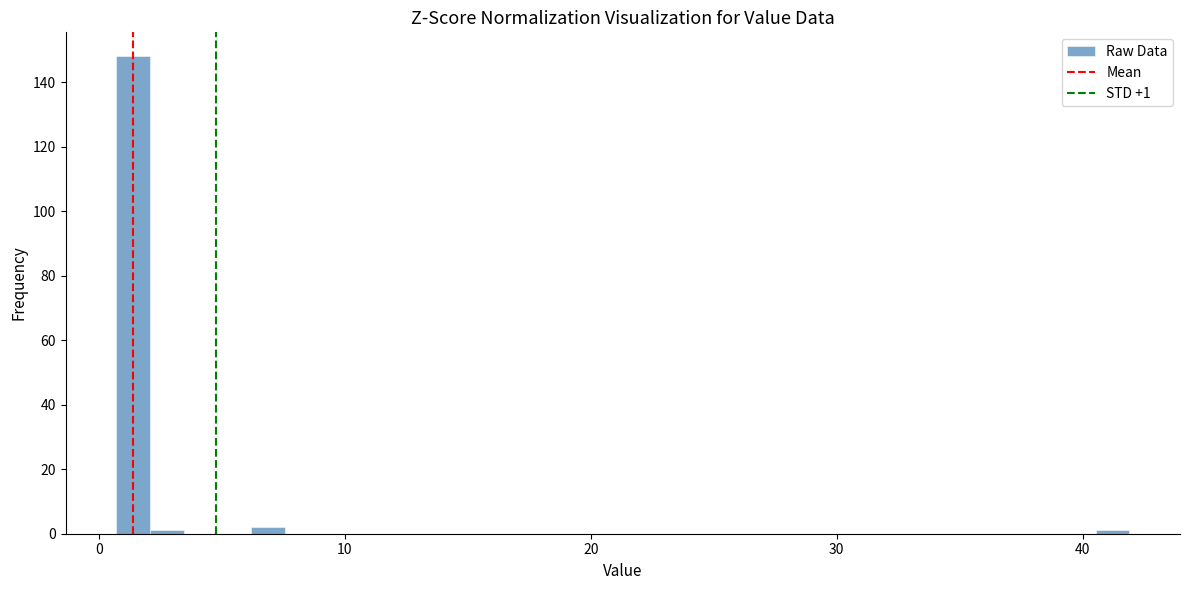

Around what value on the x-axis is the tallest bar? Give the approximate position of its centre, as read against the axis.

1